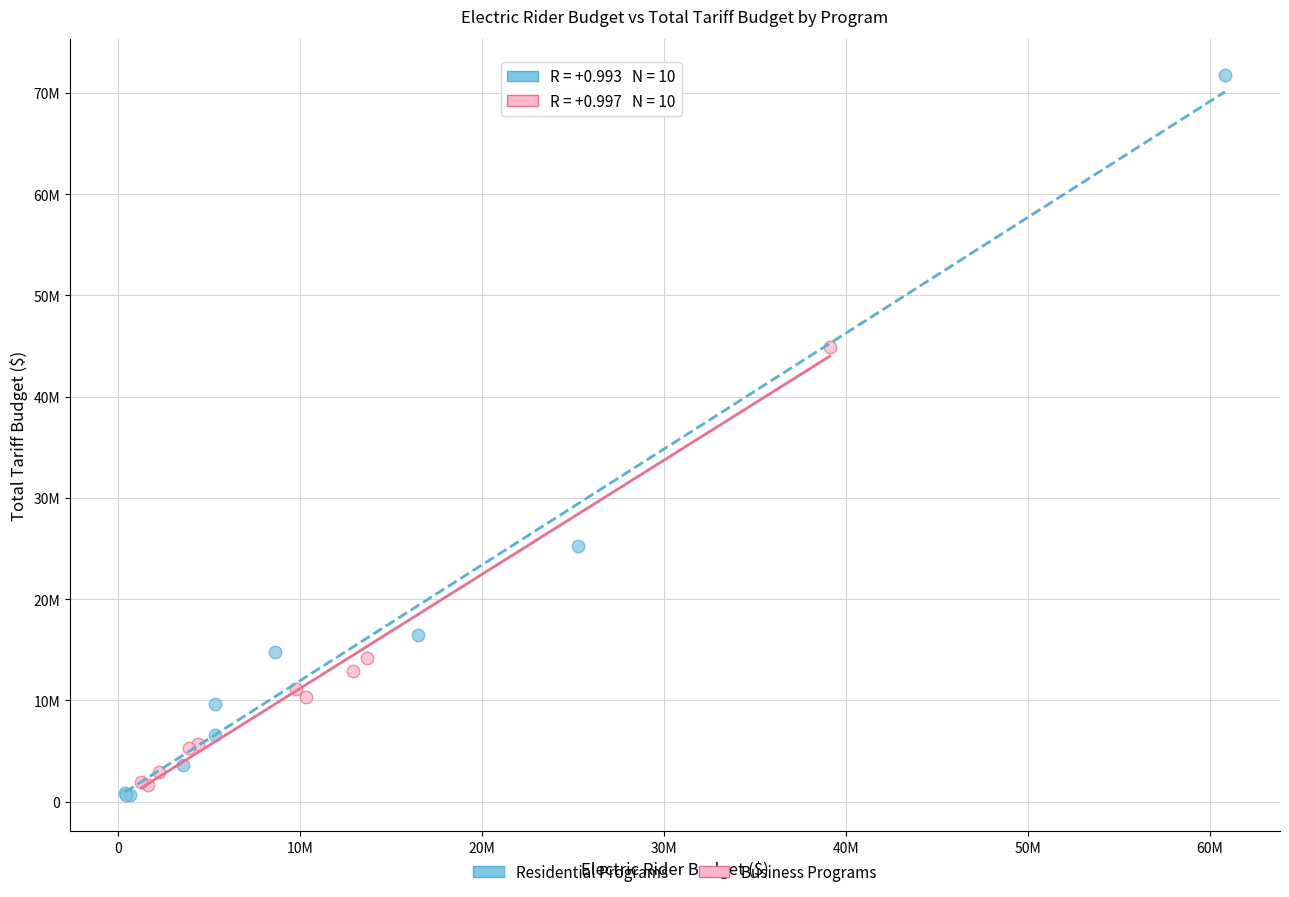

Which series has the widest spread of Y values?

Residential Programs